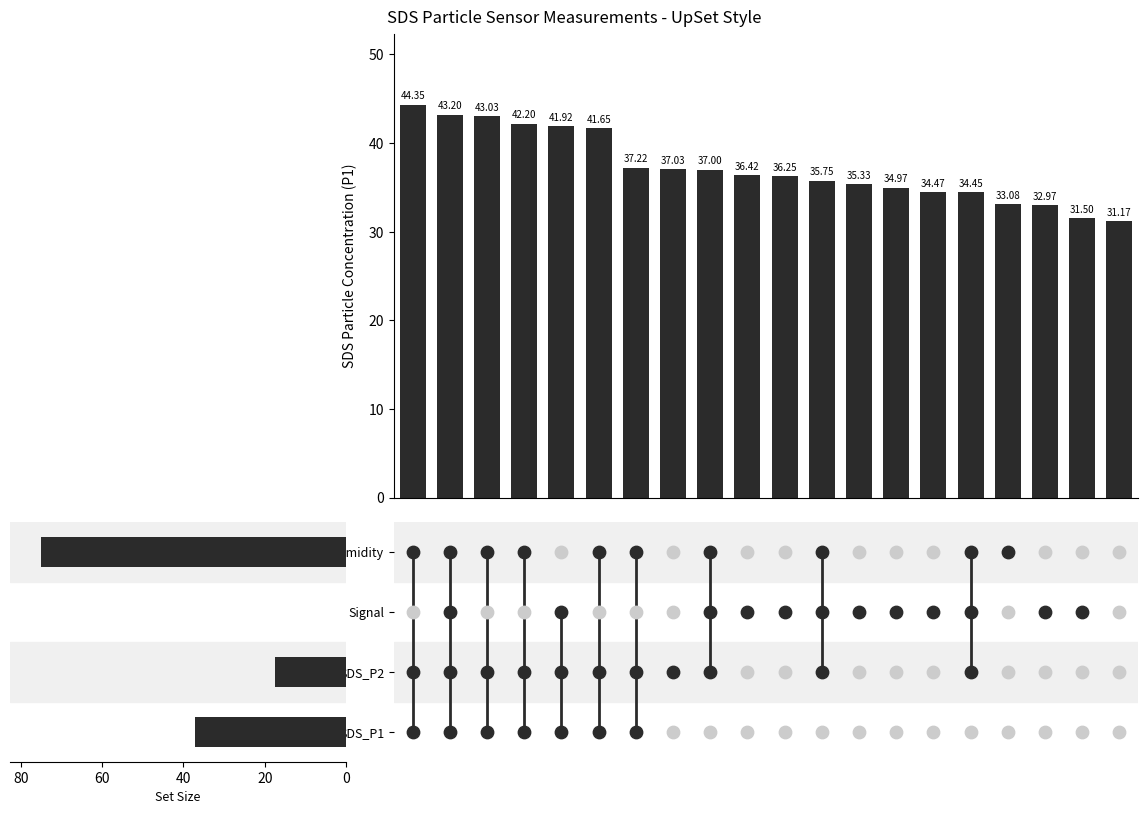

Which has a higher value, 20 or 15?

20